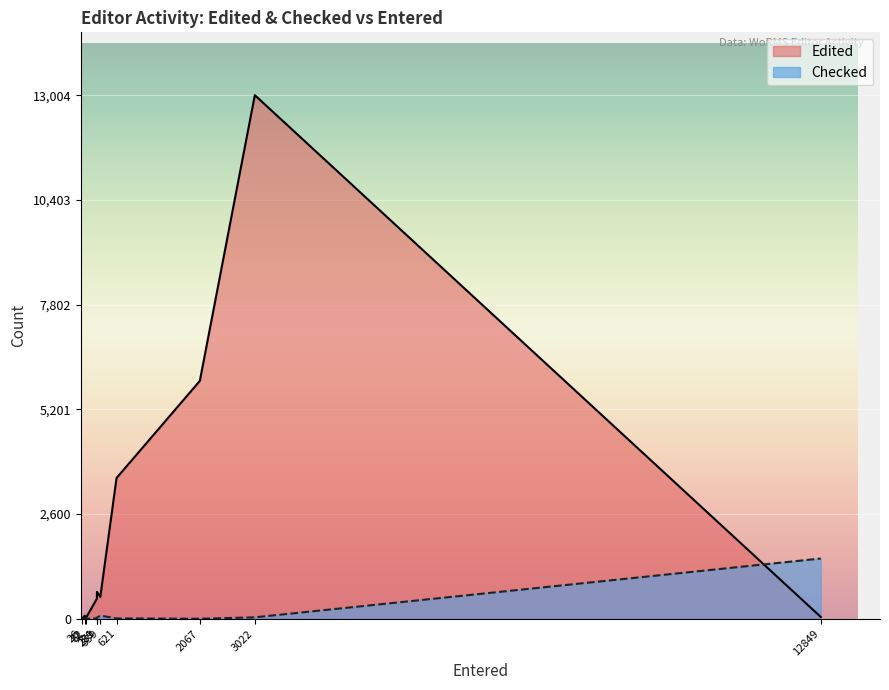

In Checked, how many points are lower than both neighbors (excluding endpoints)?

1